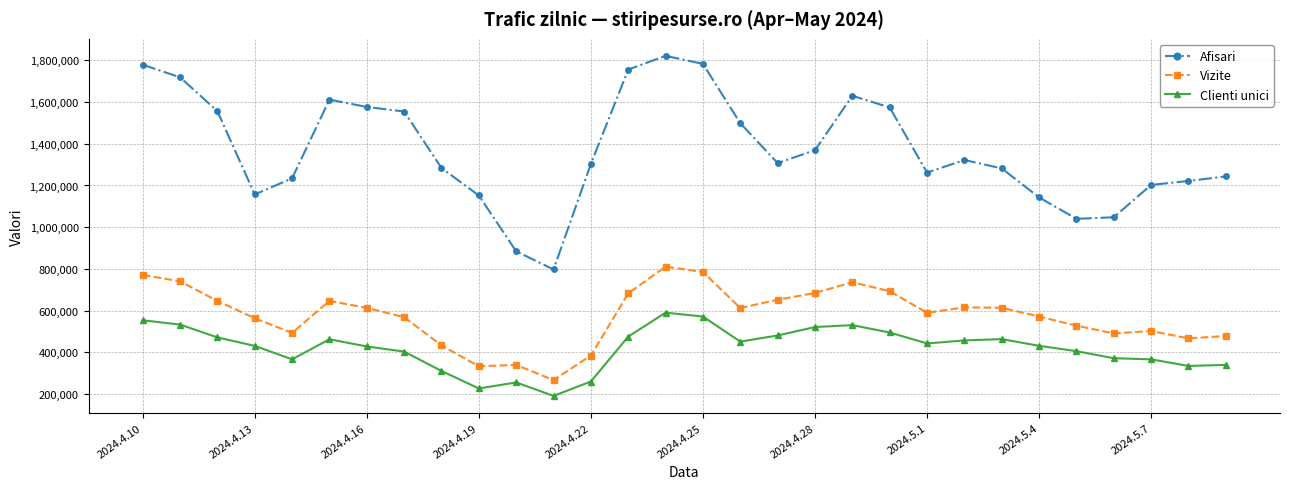

List the series in order of their peak value, lowest first.

Clienti unici, Vizite, Afisari